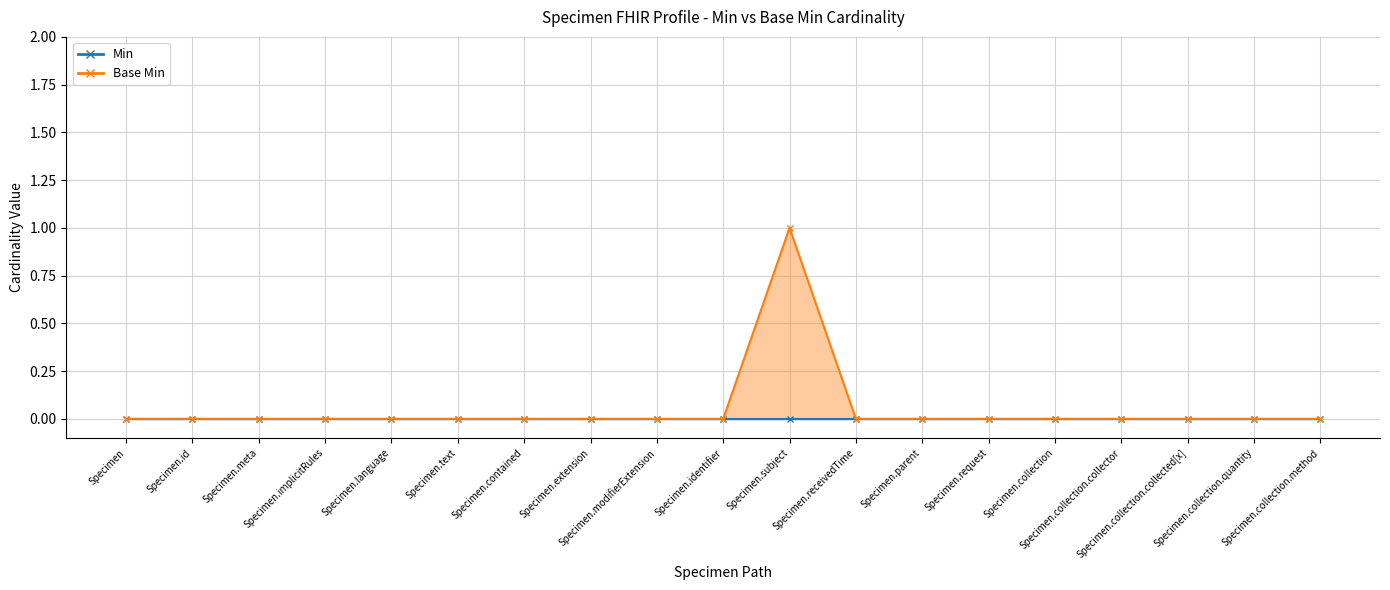

What is the label of the 14th point from the right?

Specimen.text